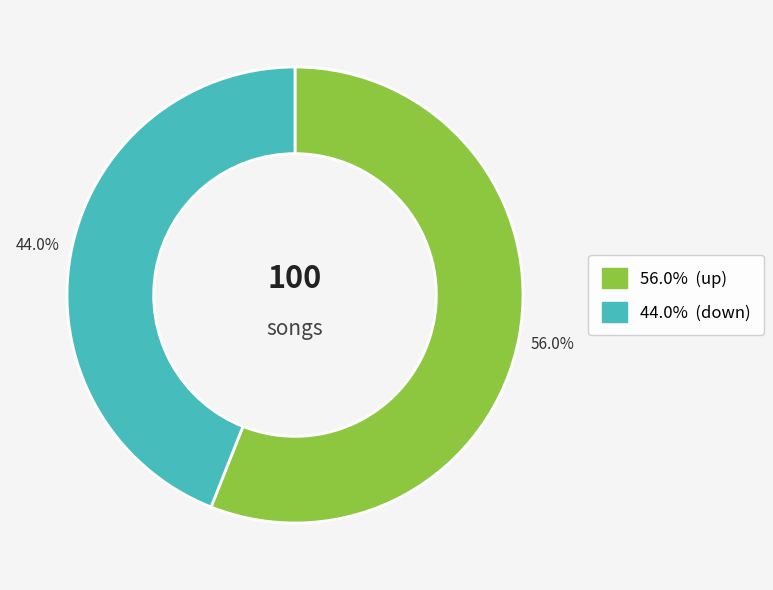

Is there a majority slice in this chart?

Yes